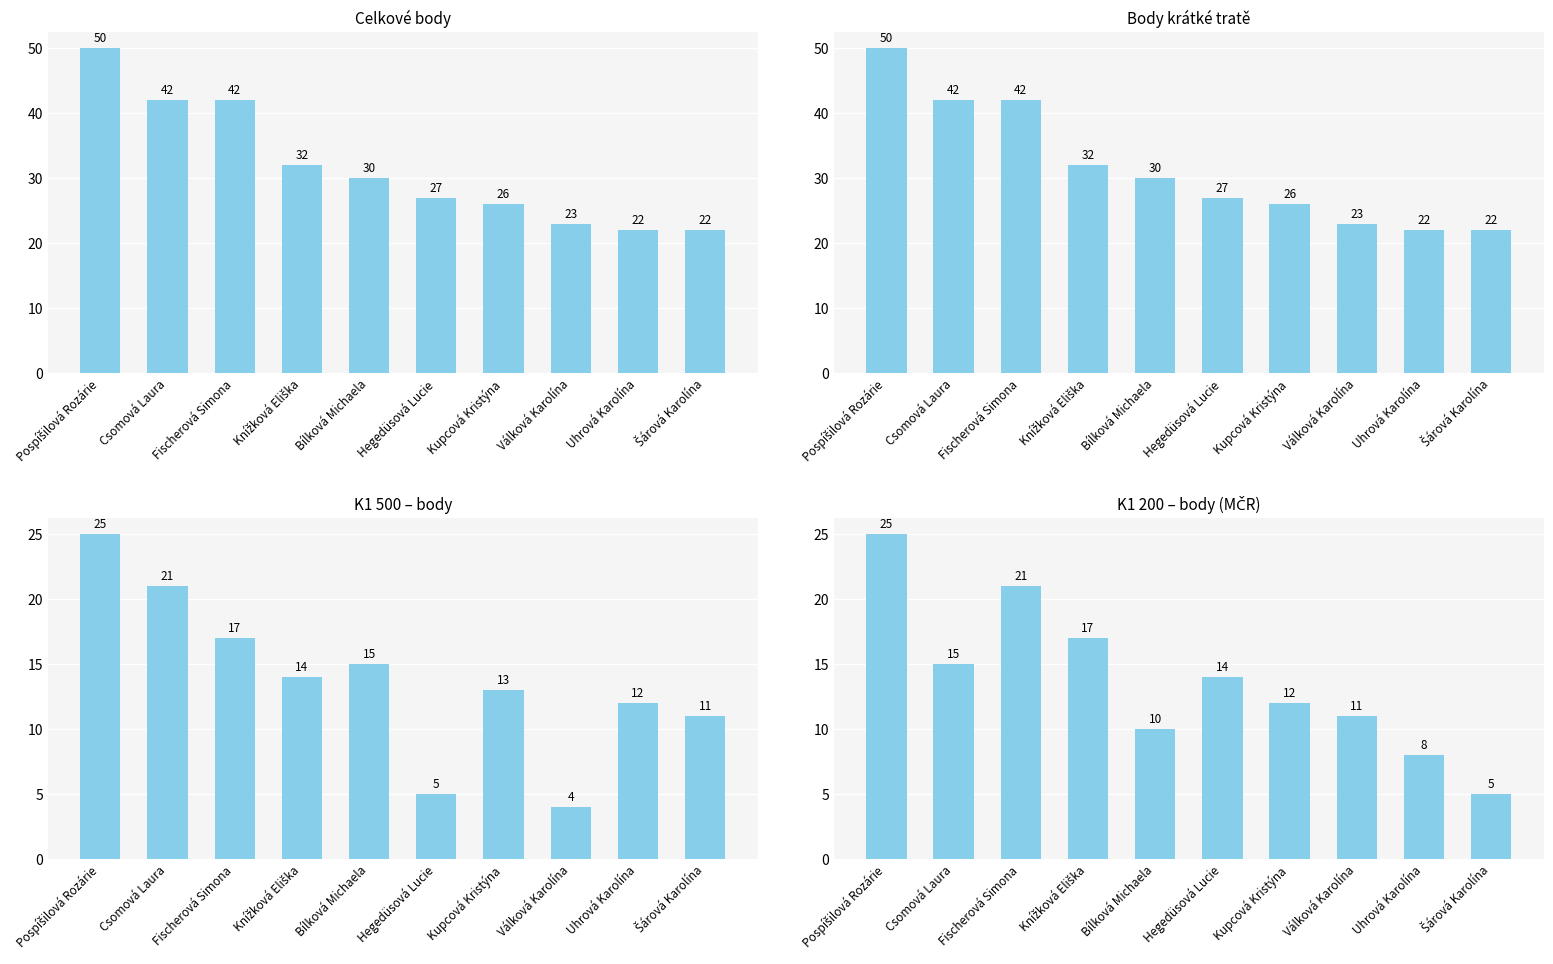

What position from the left is Kupcová Kristýna?

7